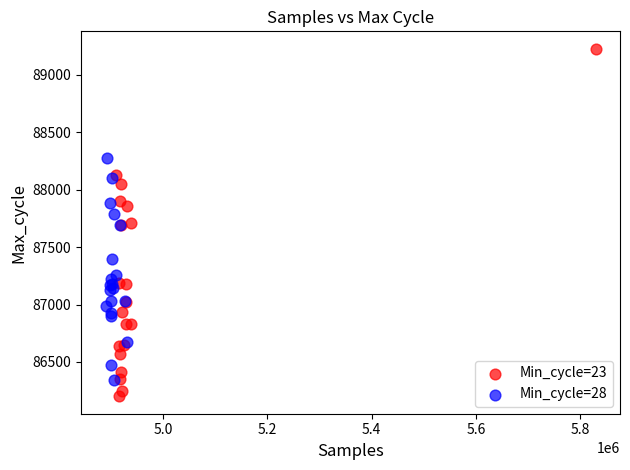

Which series contains the lowest Y value?

Min_cycle=23